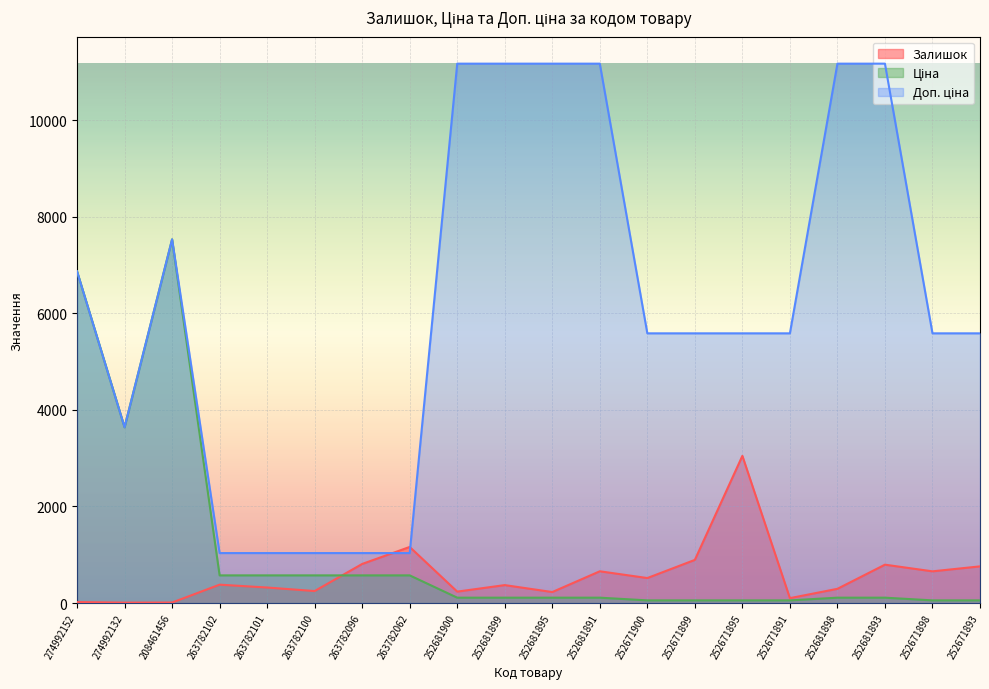

After their last crossing, which series has the higher values: Доп. ціна or Залишок?

Доп. ціна